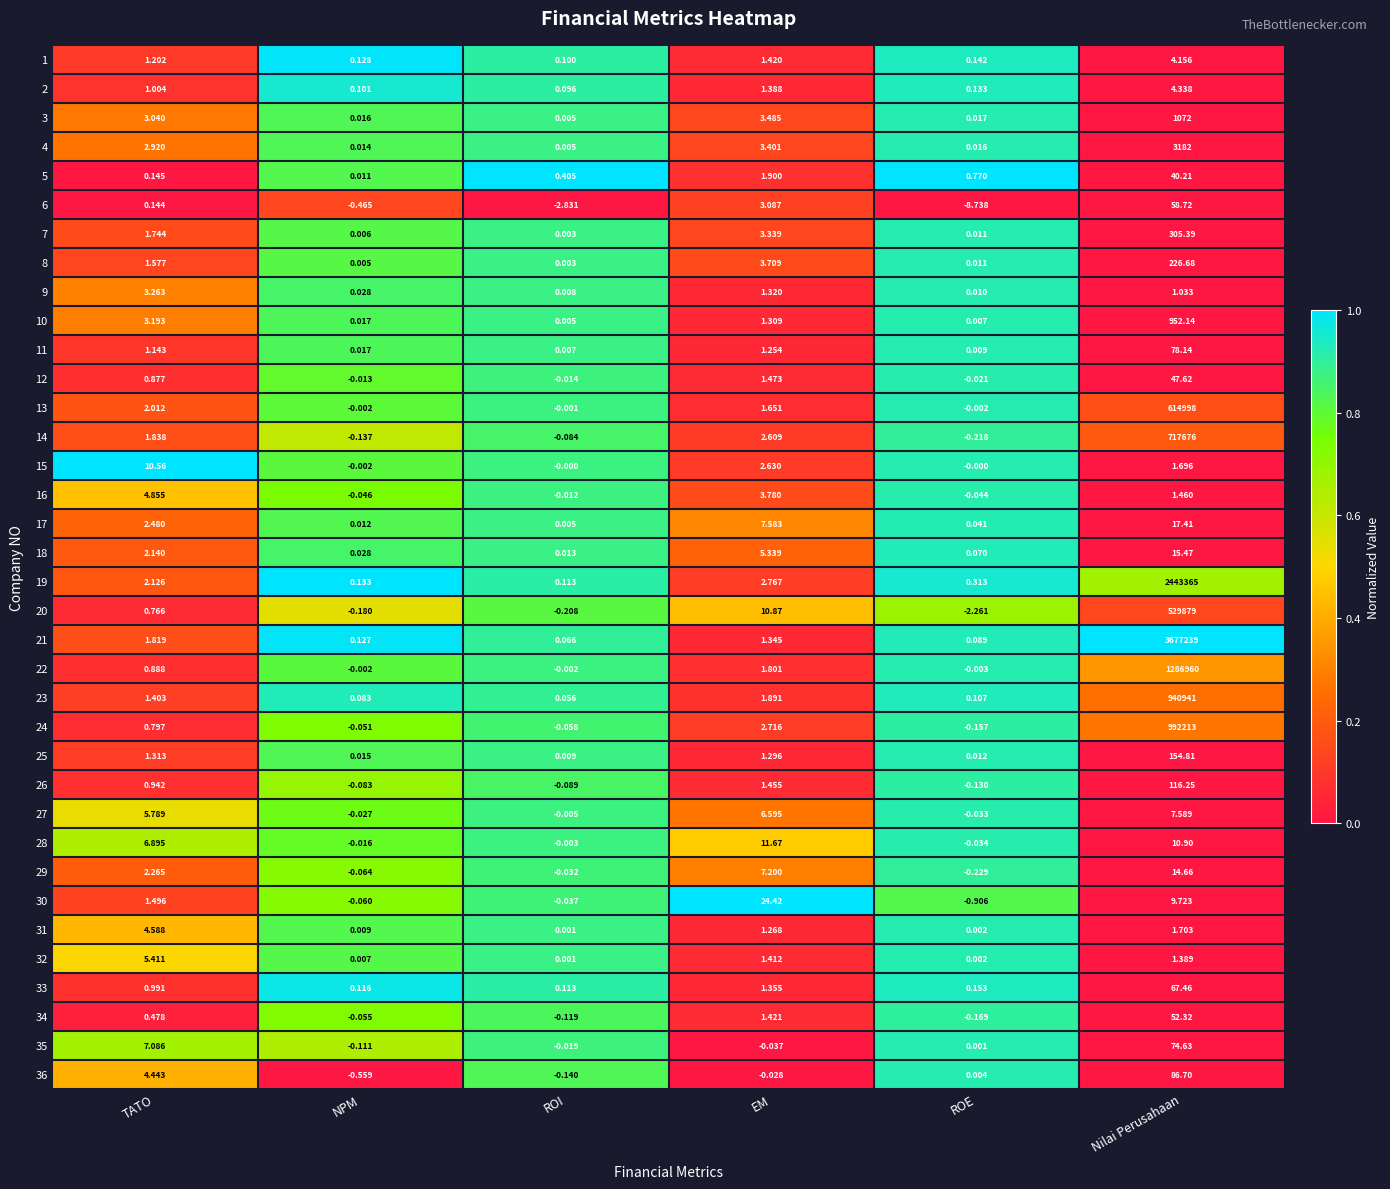

List the series in order of their peak value, highest first.

21, 19, 22, 24, 23, 14, 13, 20, 4, 3, 10, 7, 8, 25, 26, 36, 11, 35, 33, 6, 34, 12, 5, 30, 17, 18, 29, 28, 15, 27, 32, 16, 31, 2, 1, 9